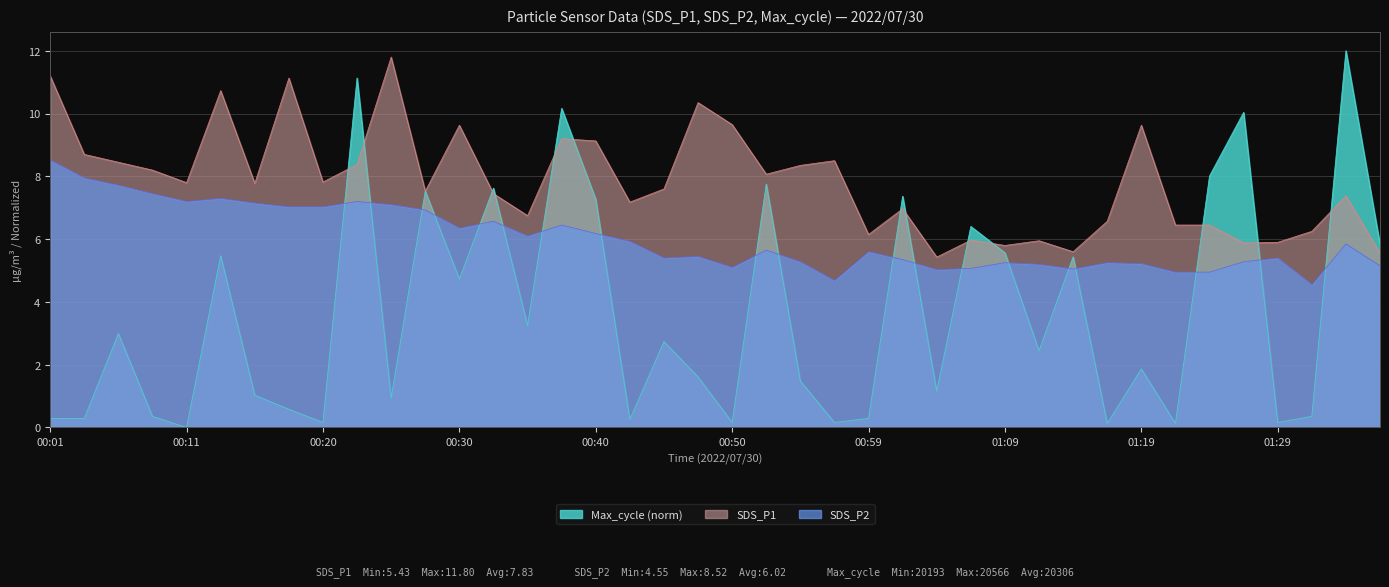

What is the difference between the maximum and minimum values in the SDS_P2 series?

4.0